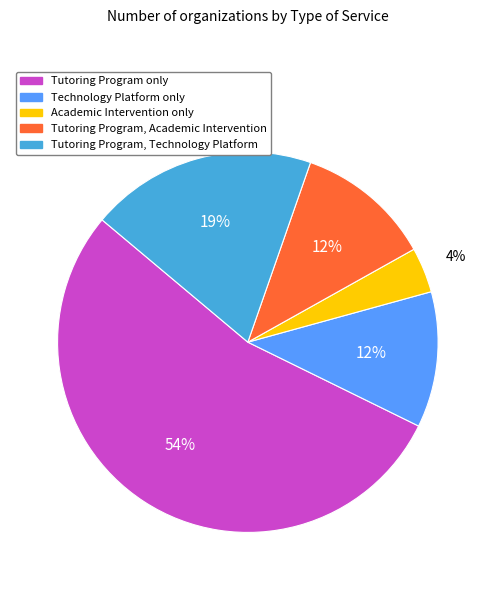

Is there a majority slice in this chart?

Yes